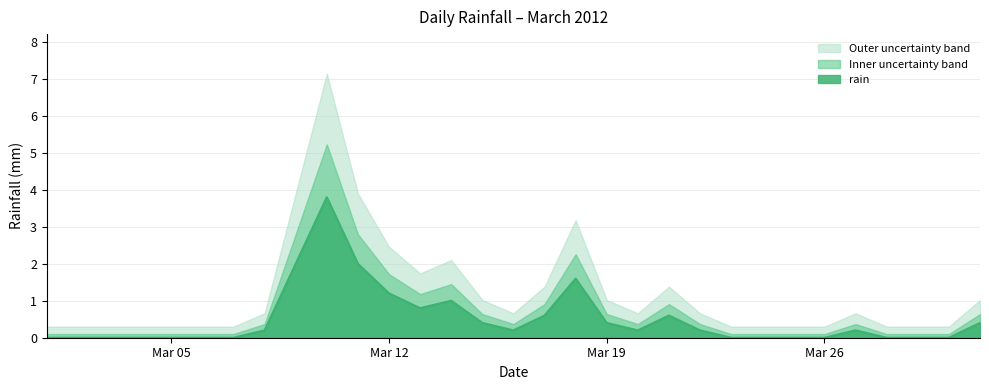

What is the change in value from 2012-03-01 to 2012-03-13?

+0.8